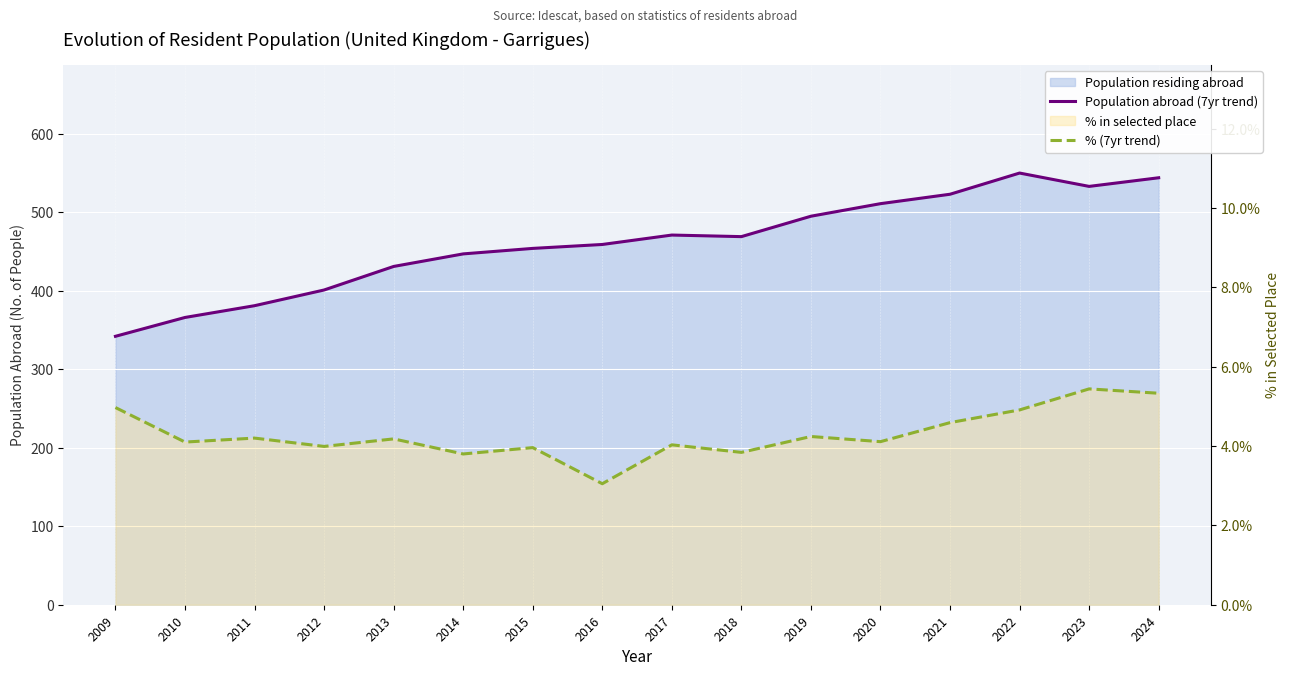

Which has a higher value, 2013 or 2020?

2020